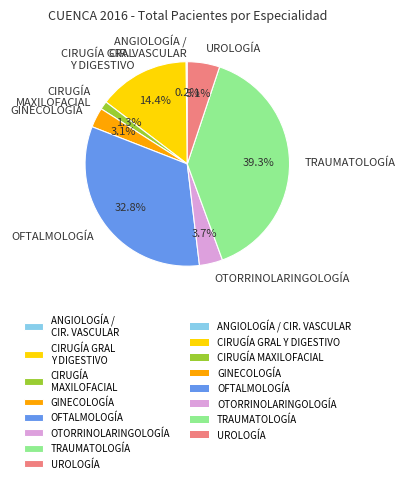

Is it true that UROLOGÍA is 5% of the pie?

True